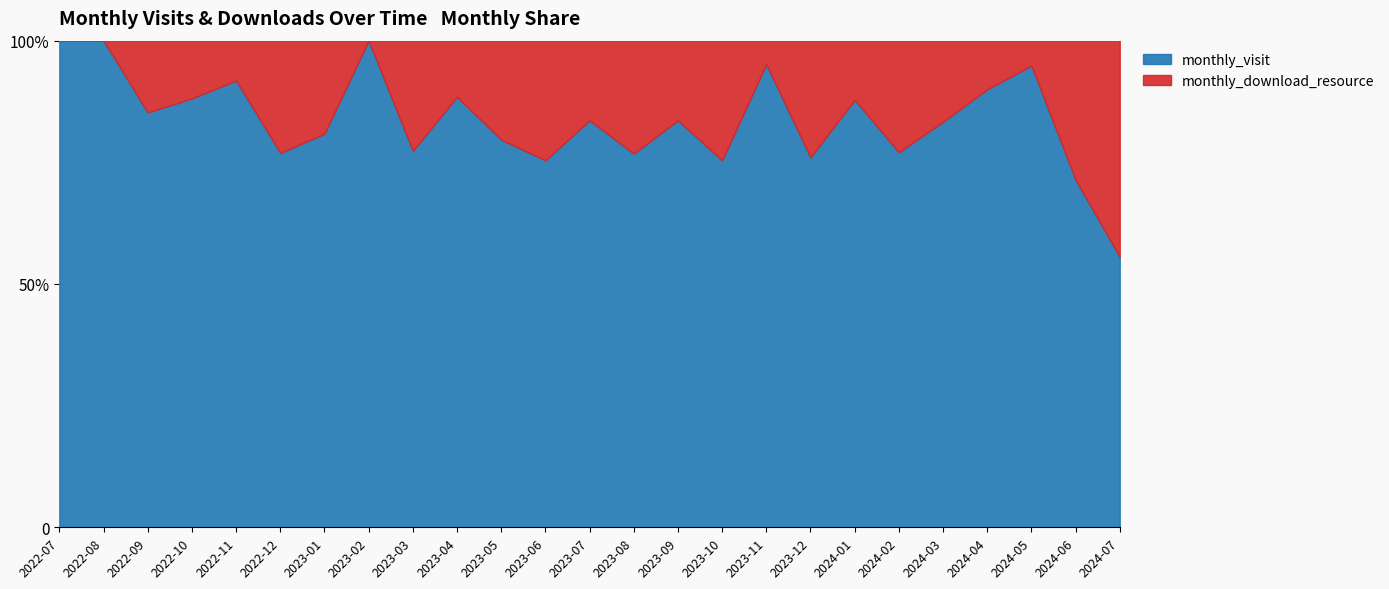

Is it true that monthly_download_resource equals 5 at 2023-11?

False